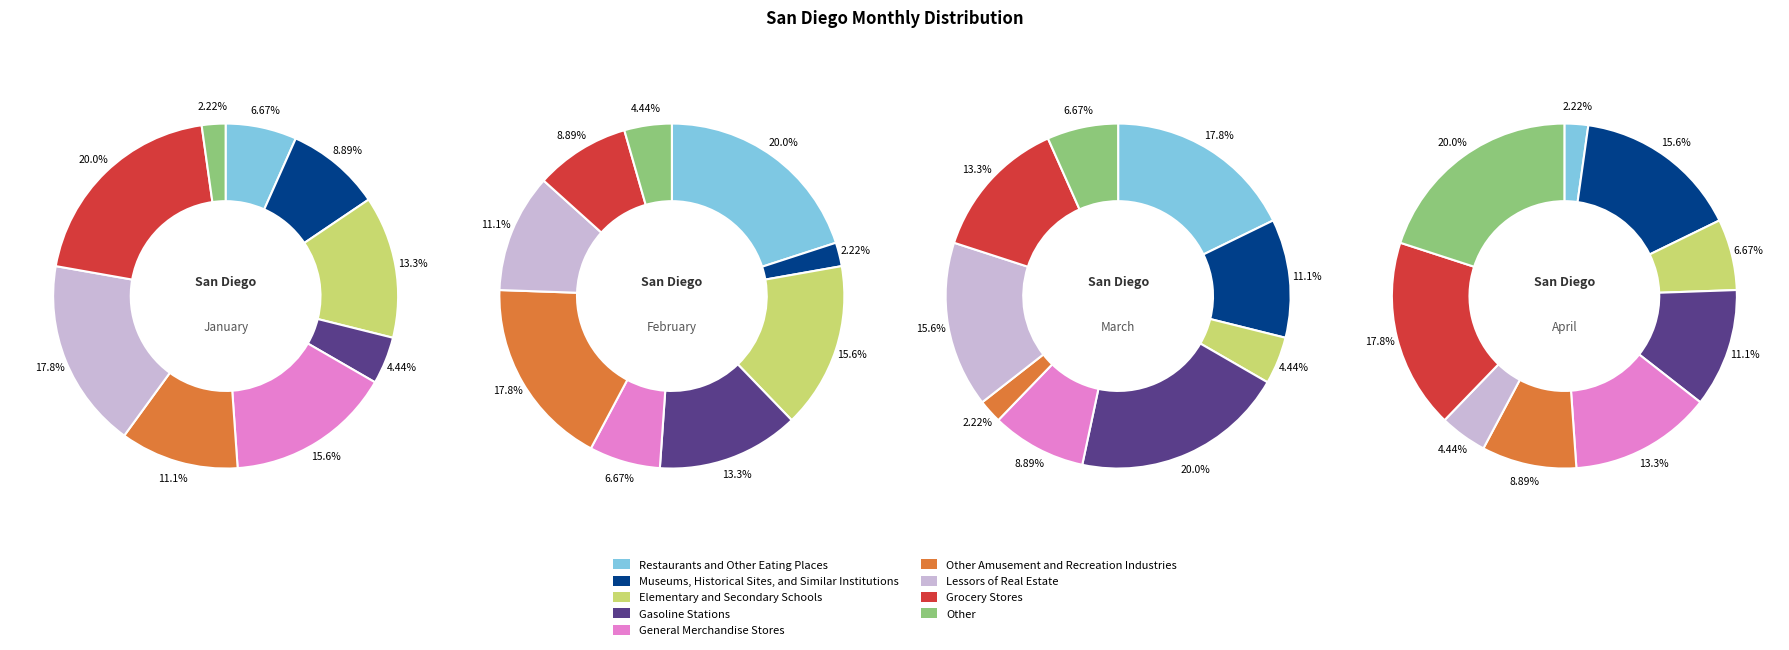

To the nearest percent, what is the difference between the largest and smallest slice percentages?

18%